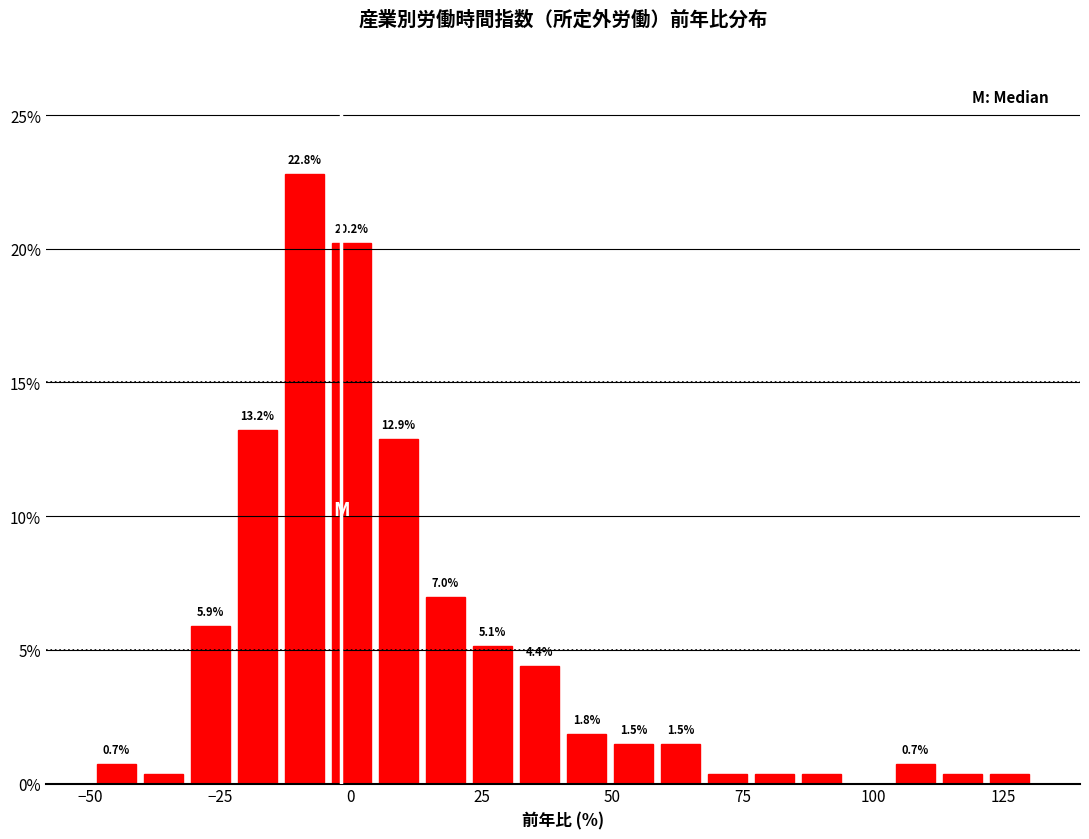

Around what value on the x-axis is the tallest bar? Give the approximate position of its centre, as read against the axis.

-10